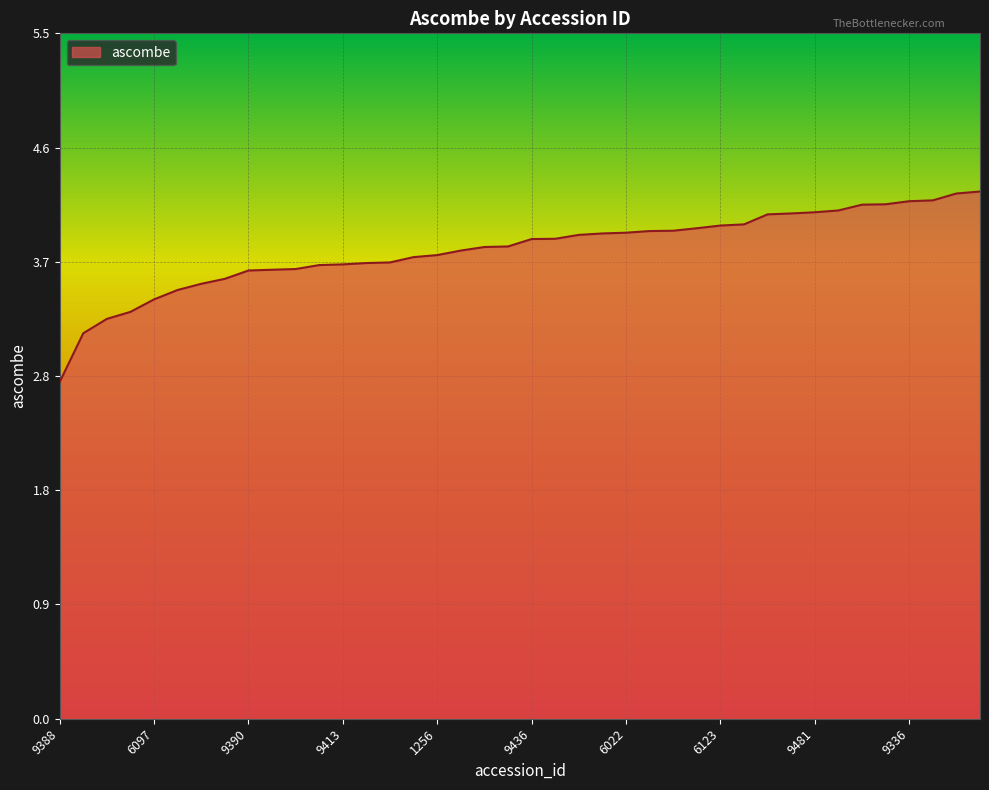

Does the chart have visible grid lines?

Yes